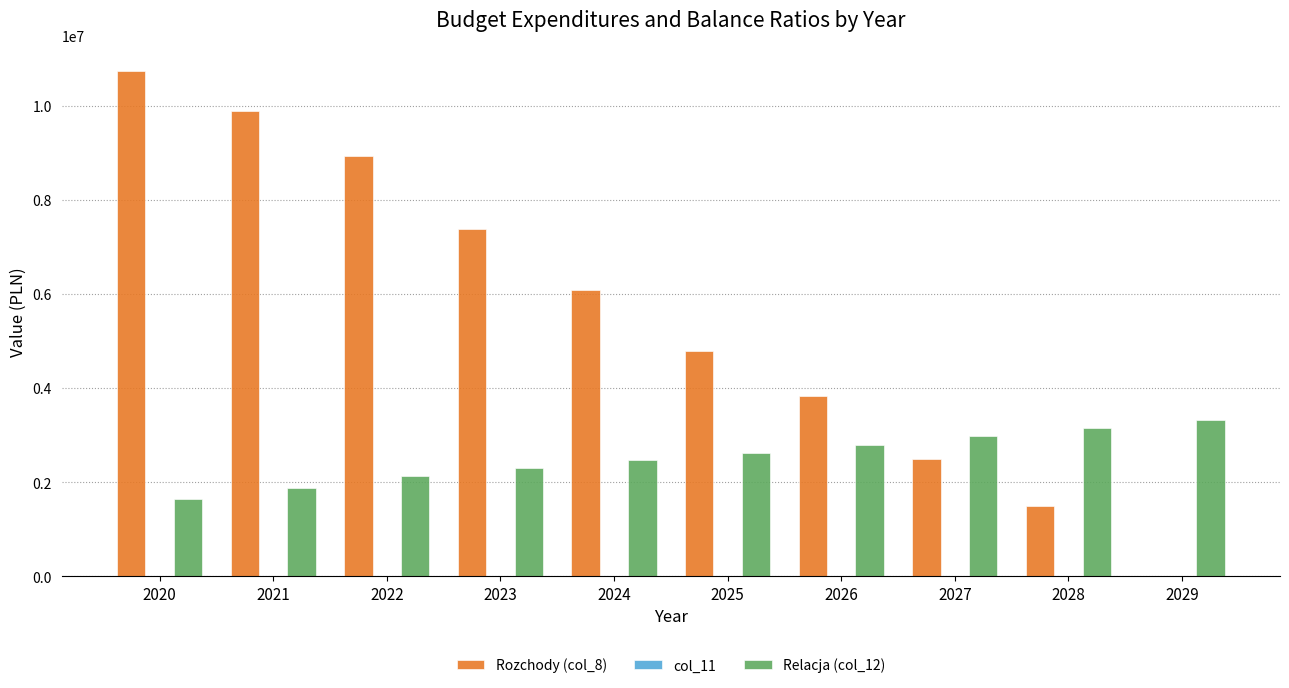

What is the sum of the Rozchody (col_8) values at 2021 and 2025?

14686992.1